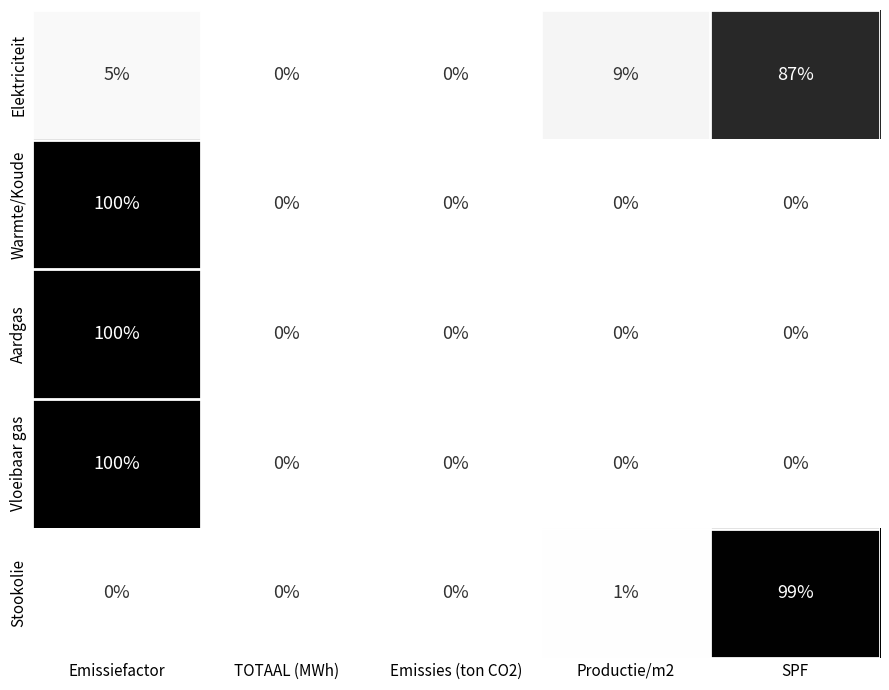

What is the difference between the second highest and second lowest values in the Elektriciteit series?

9